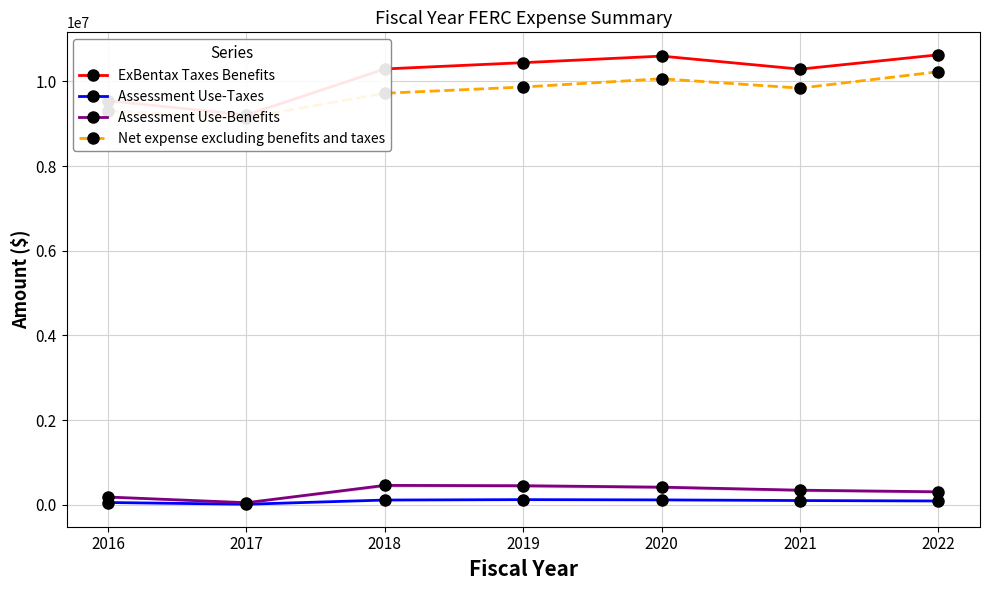

True or false: Net expense excluding benefits and taxes and Assessment Use-Benefits cross at least once.

False